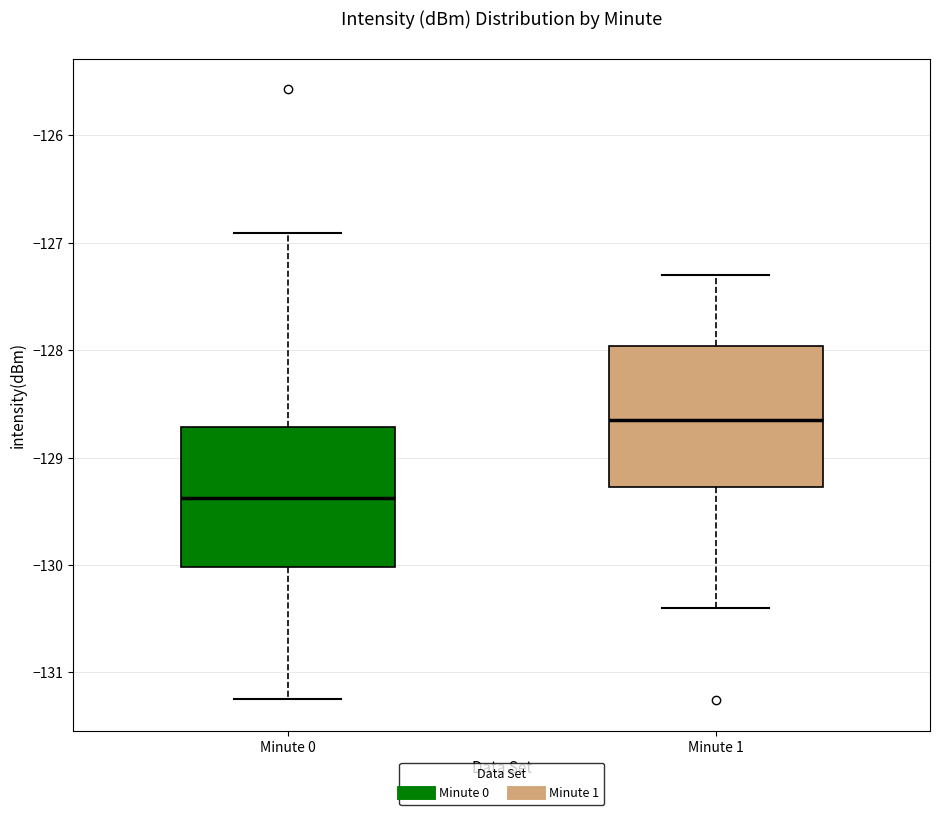

Where does the lower whisker of the box for Minute 1 end on the y-axis? The values are not printed on the chart, so give them approximately, as read against the axis.

-130.4